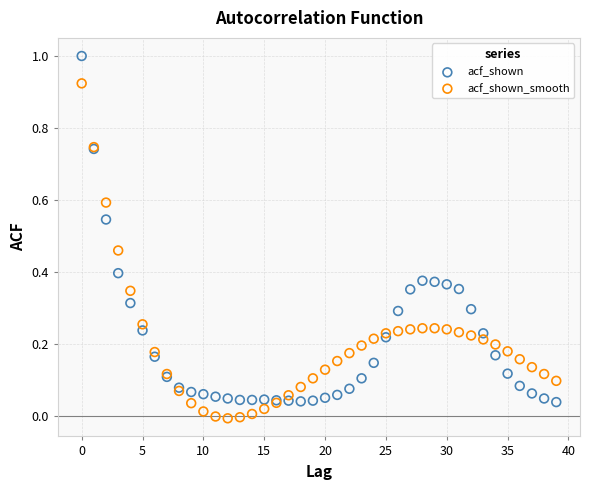

Which series has the widest spread of Y values?

acf_shown